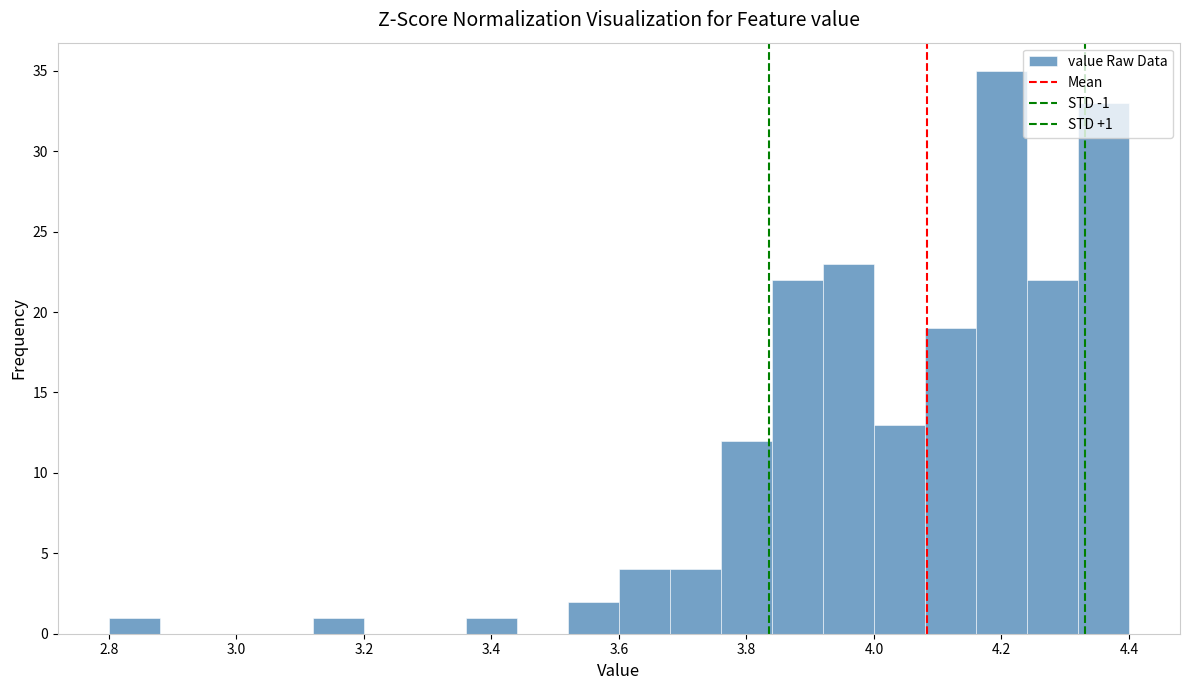

Over which range of the x-axis is the bar tallest?

4.16 to 4.24